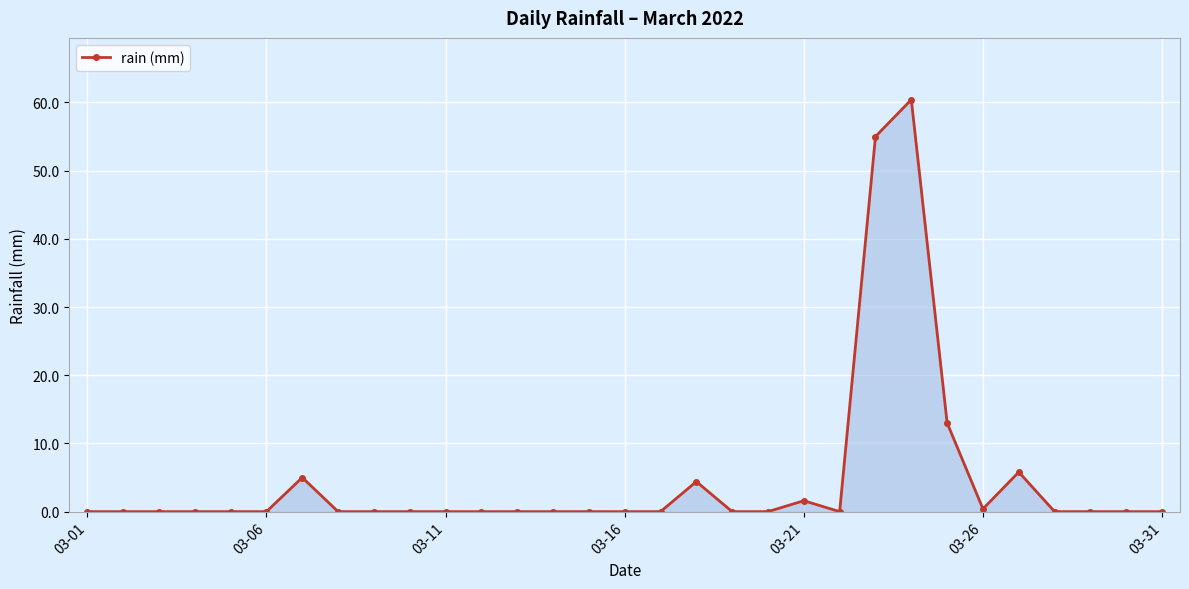

How many data points does each series have?

31